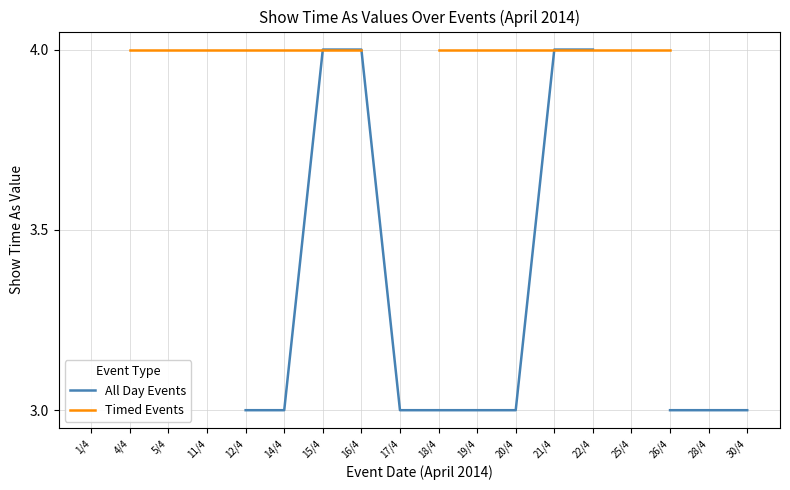

How many Timed Events values are between 4 and 5?

14